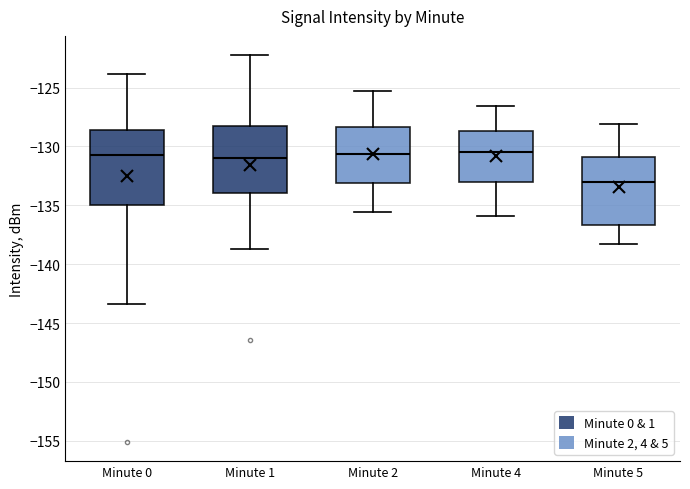

Where does the median line of the box for Minute 5 sit on the y-axis? The values are not printed on the chart, so give them approximately, as read against the axis.

-133.0